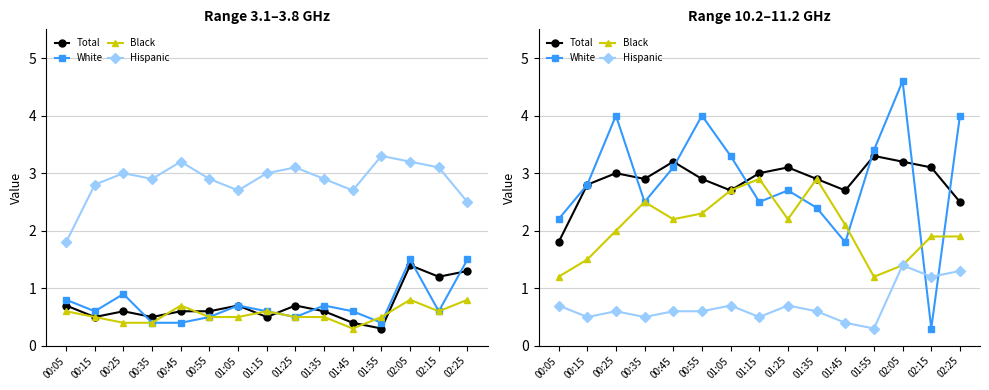

What is the approximate value of Black at 00:35?

2.5